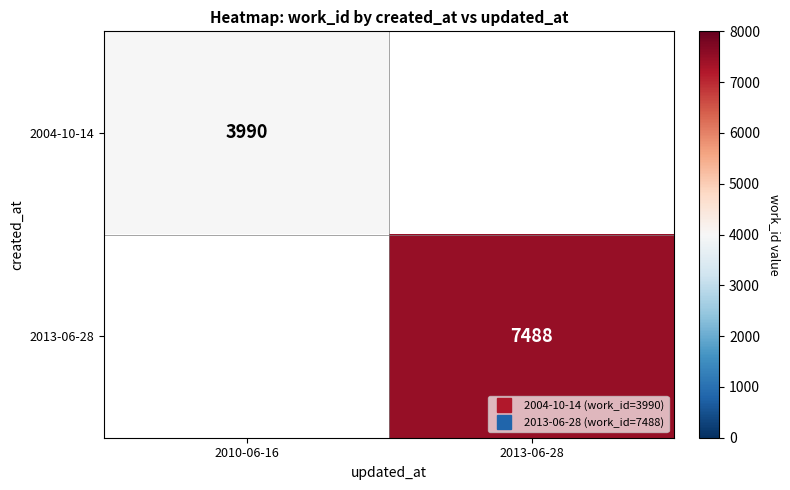

Rank the series at 2013-06-28 from lowest to highest value.

2004-10-14, 2013-06-28